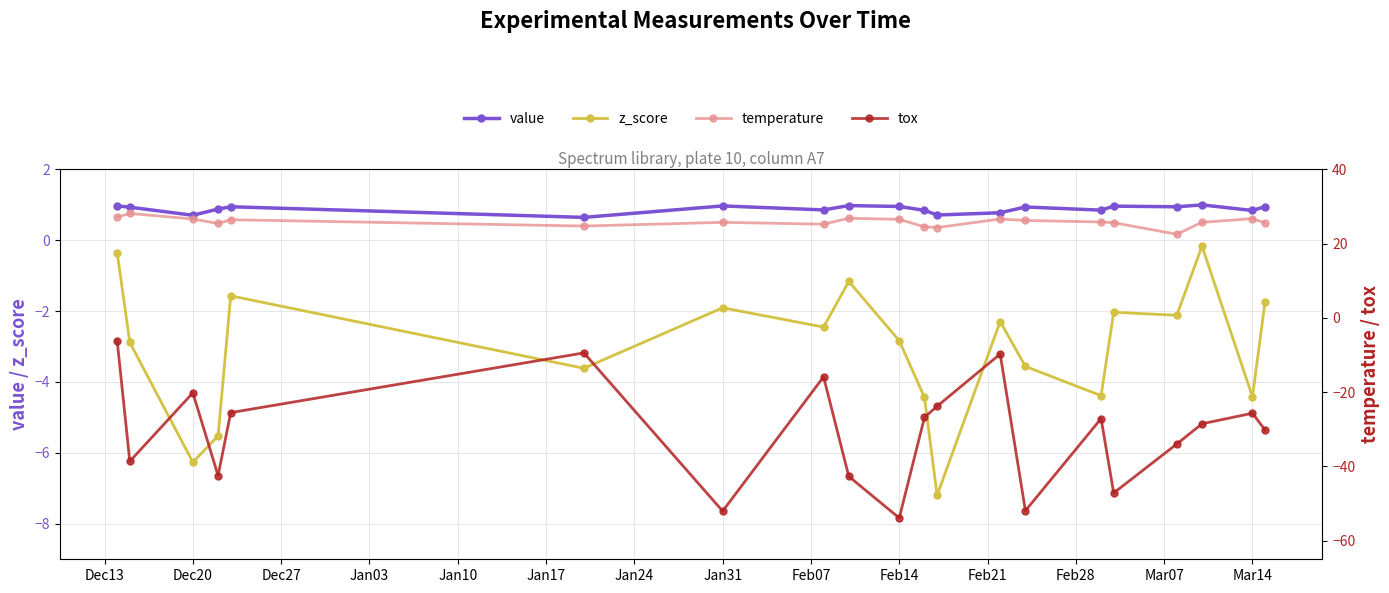

At how many categories does at least one series exceed -37?

20